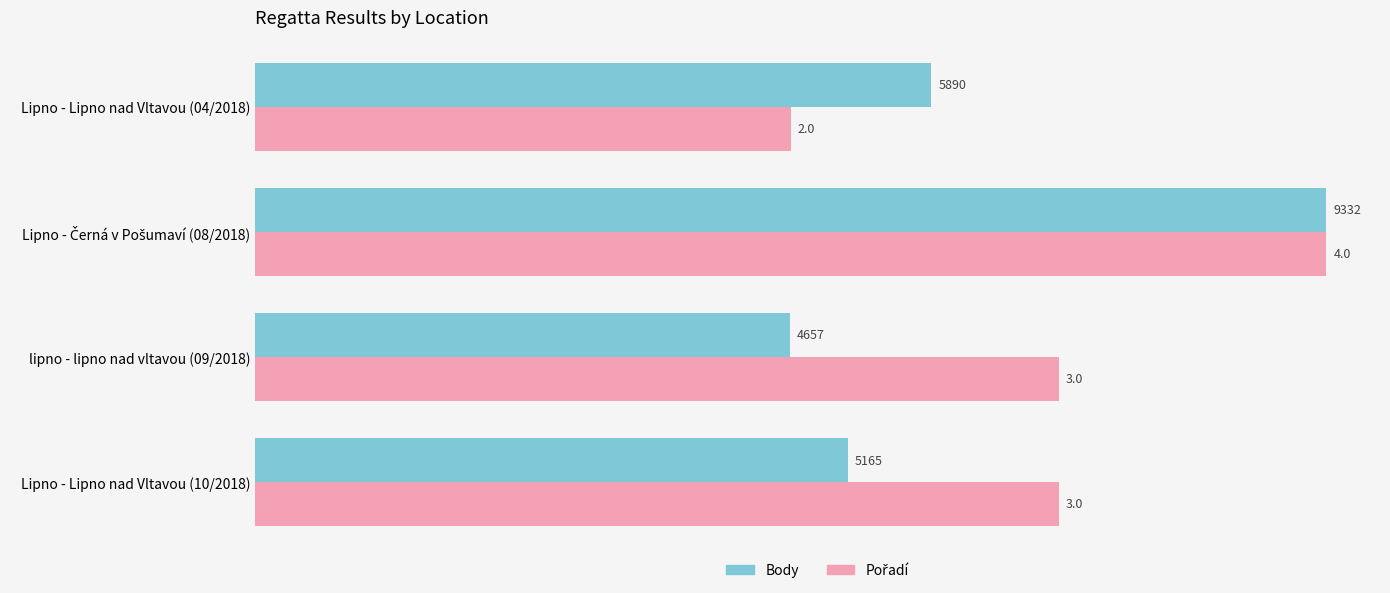

What is the greatest value displayed?

9332